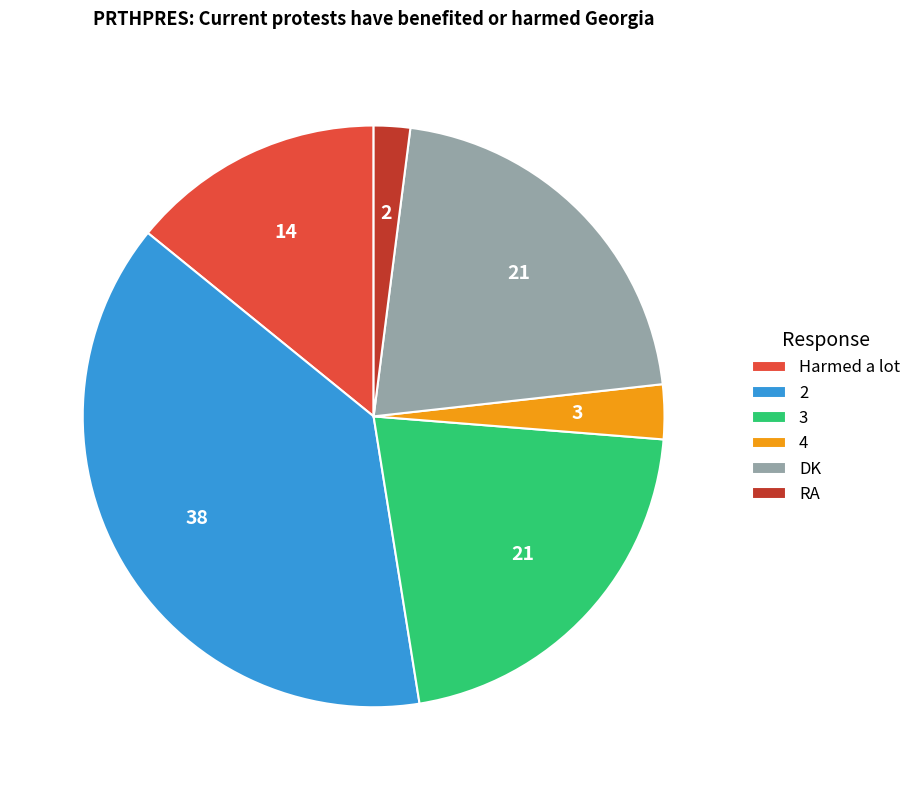

Approximately how many times larger is the value at 3 compared to 2?

0.6